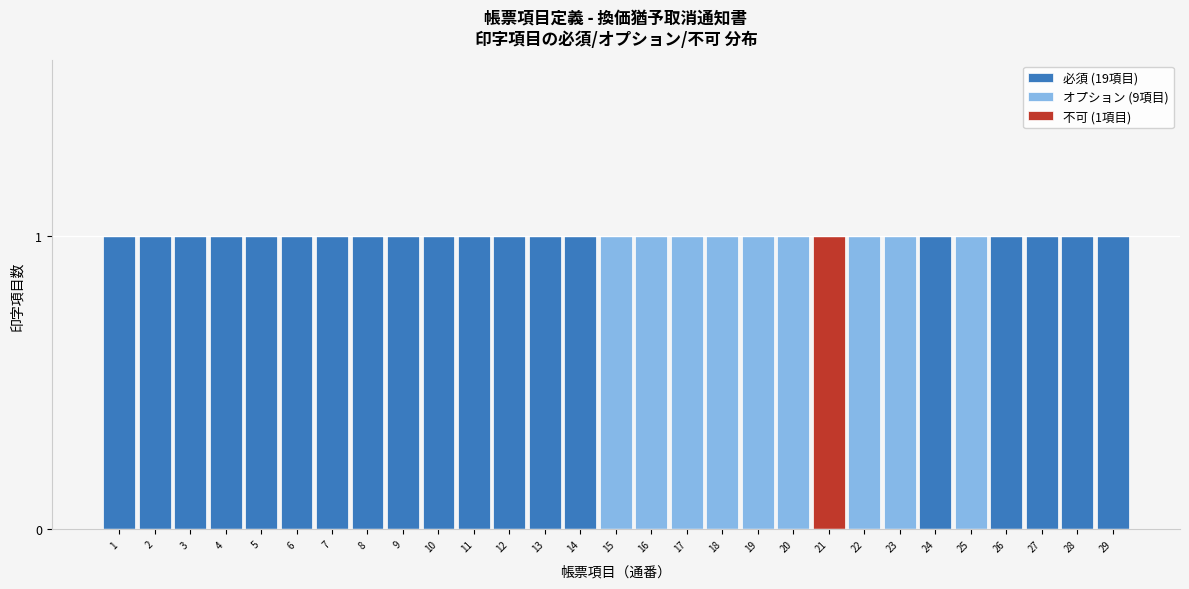

Is it true that 必須 (19項目) equals 0 at 17?

True